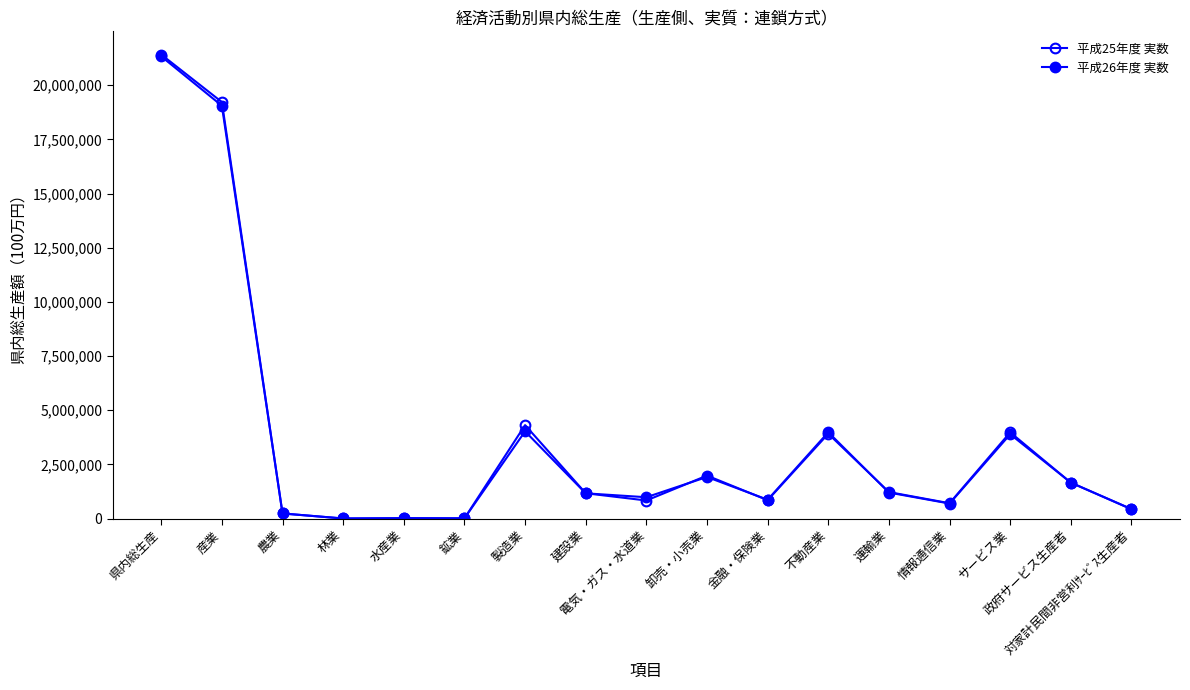

Which series has the largest total across all categories?

平成25年度 実数